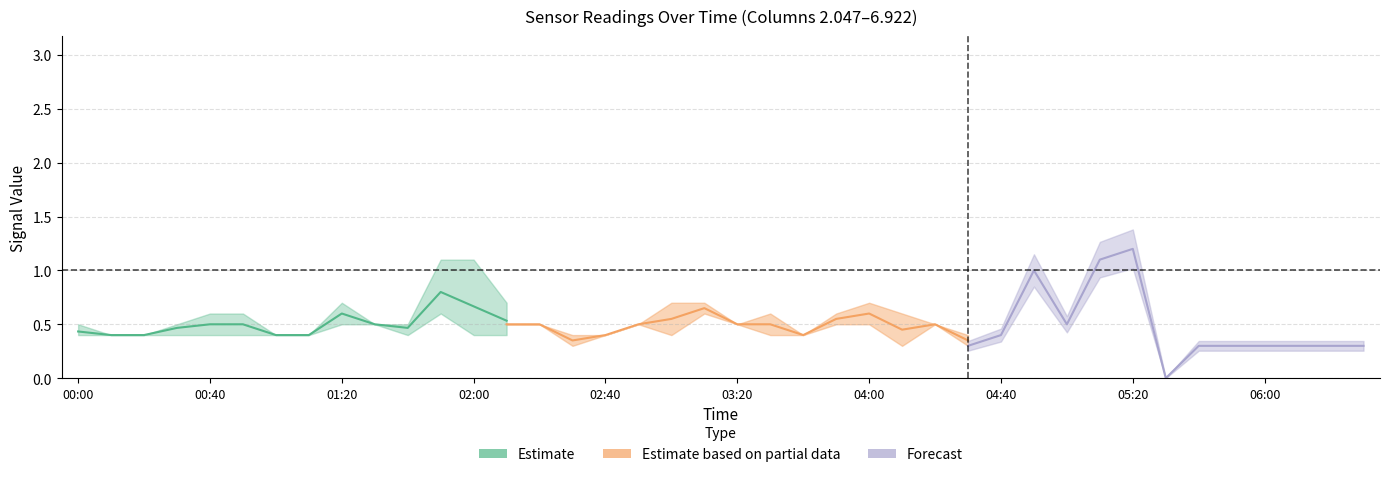

Which has a higher value, 2004/12/03 02:30 or 2004/12/03 00:00?

2004/12/03 02:30